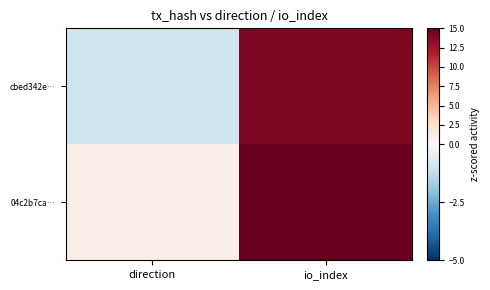

Which series has the widest spread of values?

cbed342e…